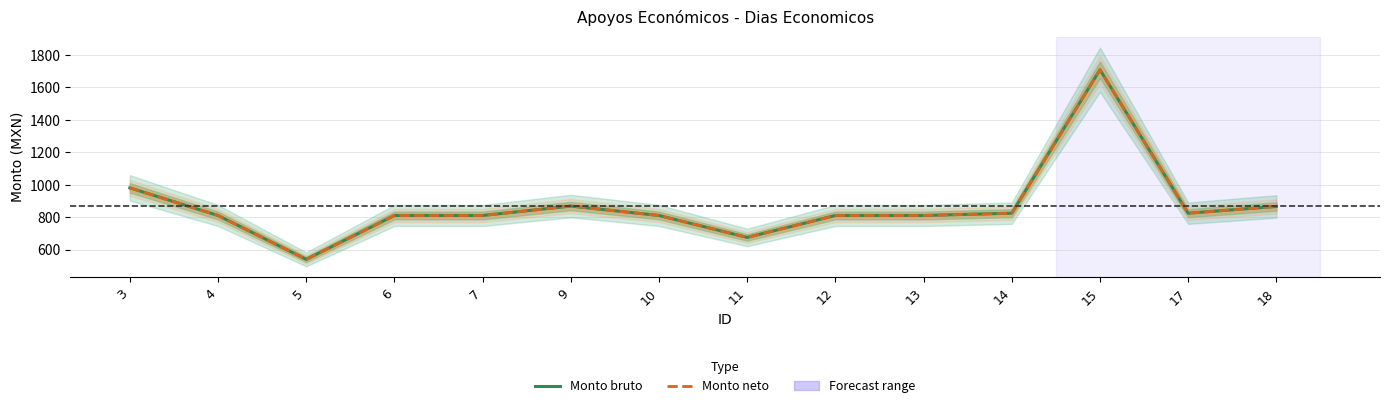

True or false: Monto bruto and Monto neto cross at least once.

False